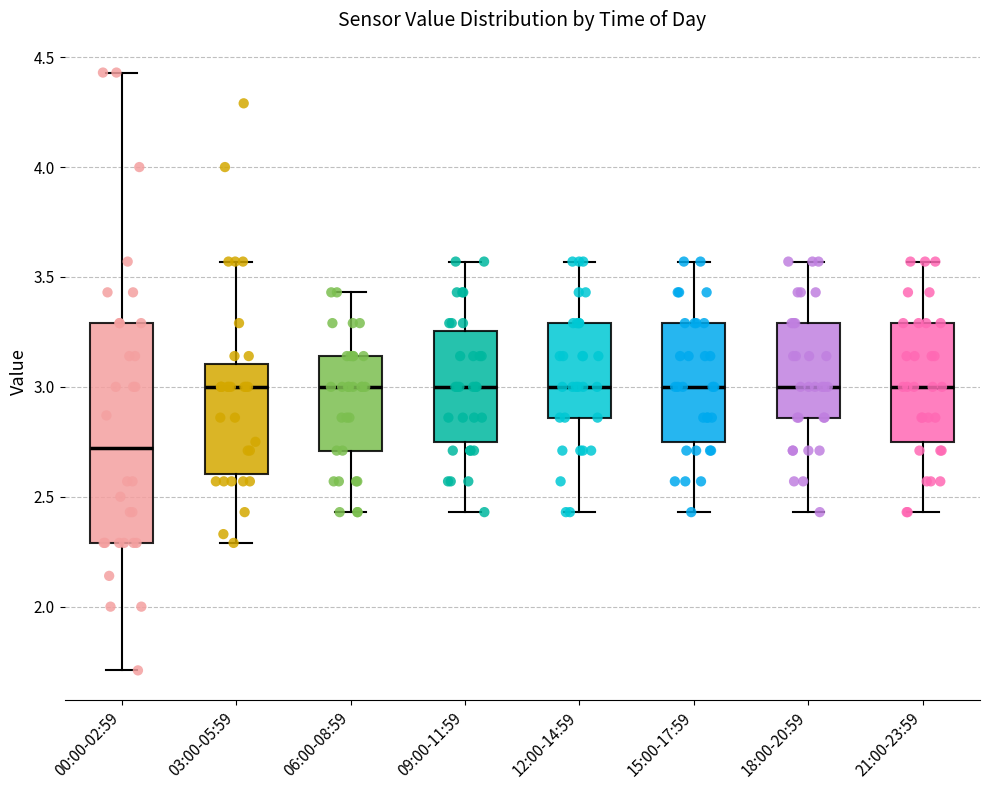

Reading left to right, transcribe this box plot: for each box, give where its median line is, the range the box spans, and where its two whiskers end, as read against the y-axis. The values are not printed on the chart, so give them approximately, as read against the axis.

00:00-02:59: median 2.70, box 2.30 to 3.30, whiskers 1.70 to 4.45
03:00-05:59: median 3.00, box 2.60 to 3.10, whiskers 2.30 to 3.55
06:00-08:59: median 3.00, box 2.70 to 3.15, whiskers 2.45 to 3.45
09:00-11:59: median 3.00, box 2.75 to 3.25, whiskers 2.45 to 3.55
12:00-14:59: median 3.00, box 2.85 to 3.30, whiskers 2.45 to 3.55
15:00-17:59: median 3.00, box 2.75 to 3.30, whiskers 2.45 to 3.55
18:00-20:59: median 3.00, box 2.85 to 3.30, whiskers 2.45 to 3.55
21:00-23:59: median 3.00, box 2.75 to 3.30, whiskers 2.45 to 3.55